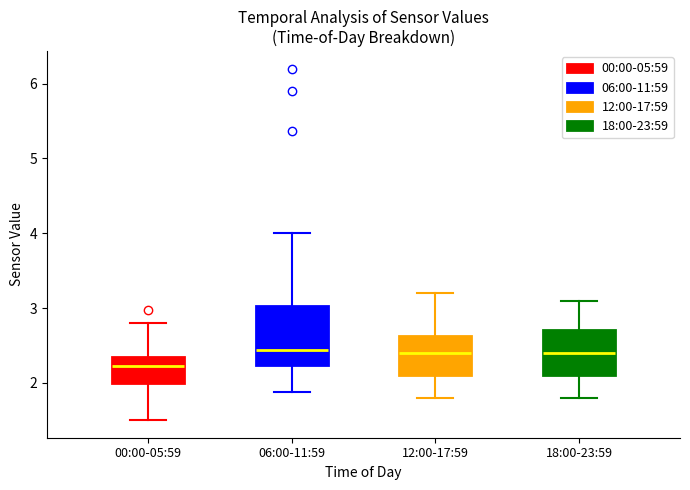

Reading left to right, read every box against the y-axis: the position of its median line, the range the box covers, and the ends of its whiskers. The values are not printed on the chart, so give them approximately, as read against the axis.

00:00-05:59: median 2.2, box 2.0 to 2.3, whiskers 1.5 to 2.8
06:00-11:59: median 2.4, box 2.2 to 3.0, whiskers 1.9 to 4.0
12:00-17:59: median 2.4, box 2.1 to 2.6, whiskers 1.8 to 3.2
18:00-23:59: median 2.4, box 2.1 to 2.7, whiskers 1.8 to 3.1